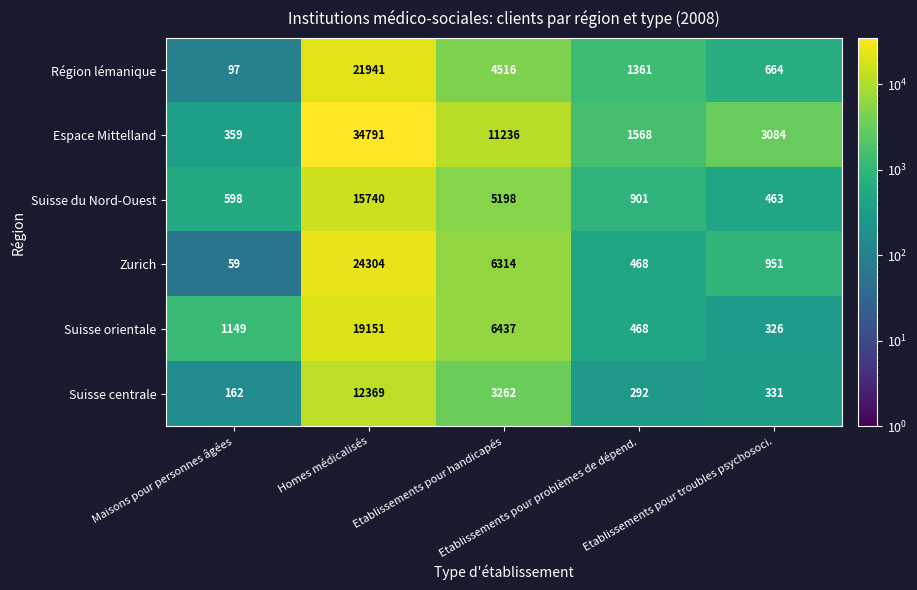

Which series has the largest range (max minus min)?

Espace Mittelland